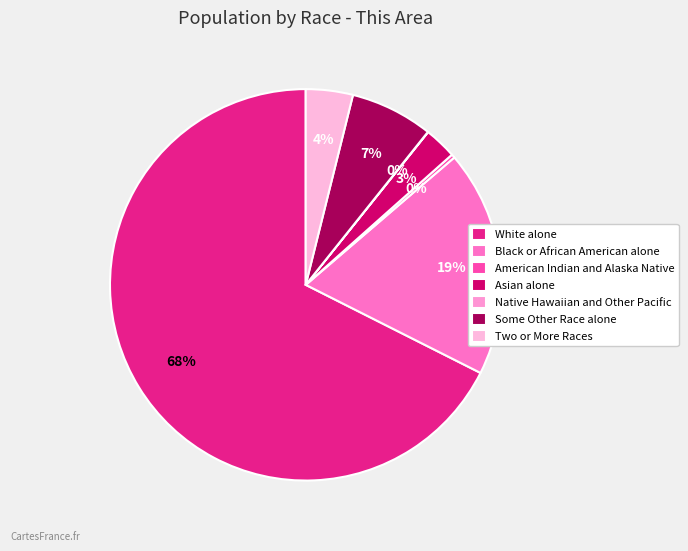

Which category has the smallest portion of the pie?

Native Hawaiian and Other Pacific